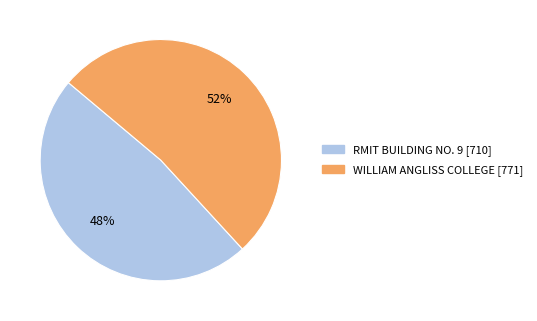

Is WILLIAM ANGLISS COLLEGE the majority of the pie?

Yes